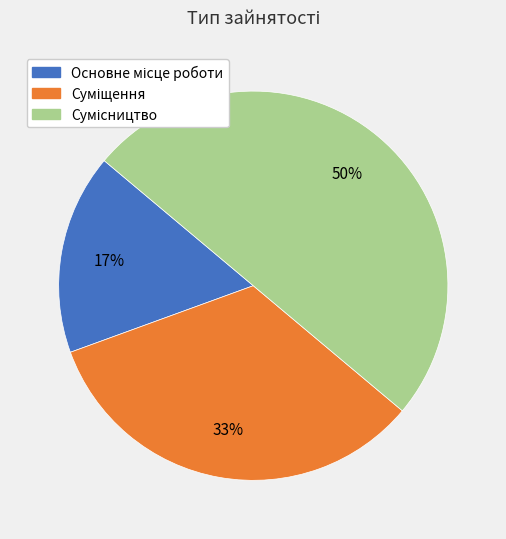

To the nearest percent, what is the average slice percentage?

33%